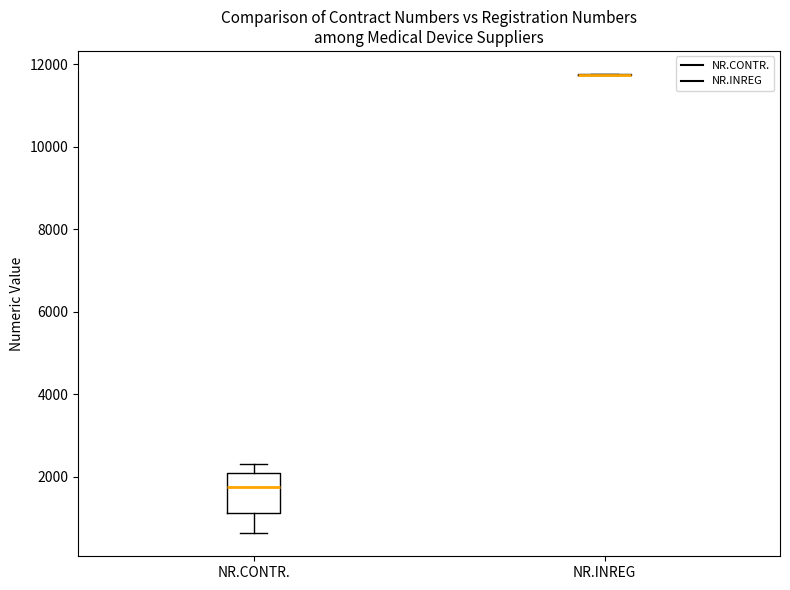

Which box is the tallest, from its lower edge to its upper edge?

NR.CONTR.